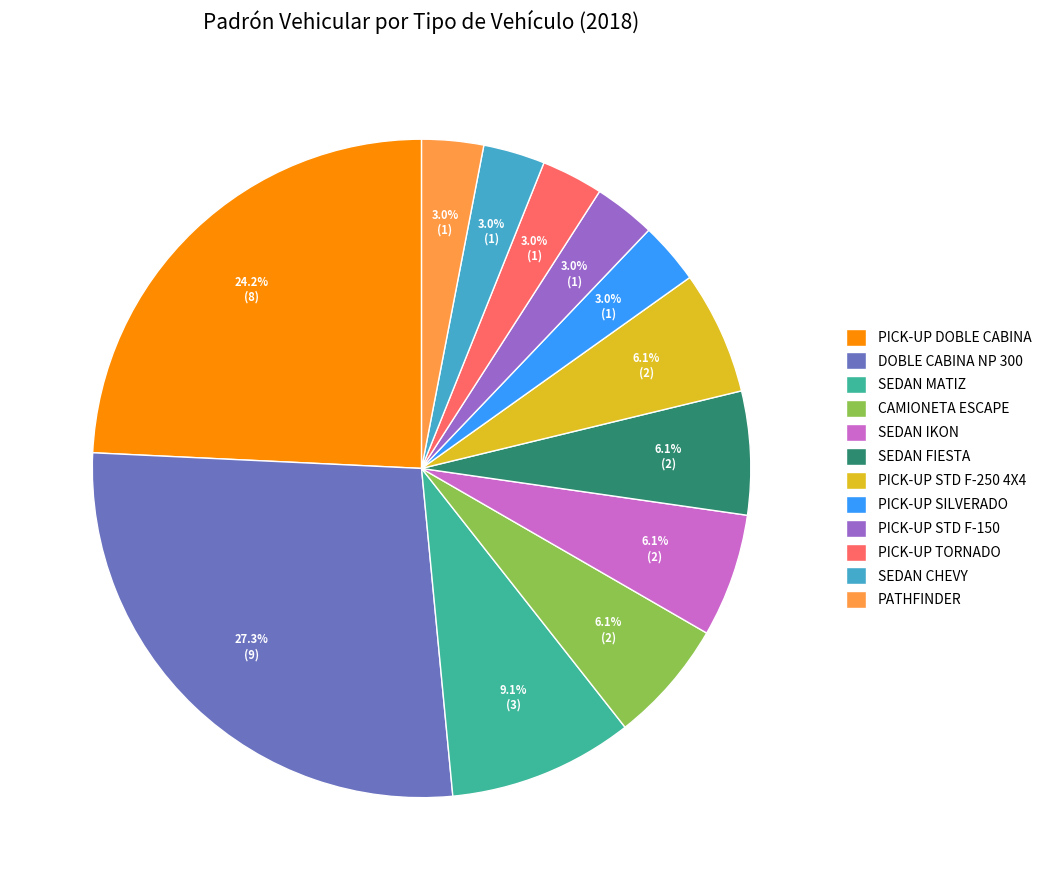

What percentage do DOBLE CABINA NP 300 and PICK-UP SILVERADO together represent?

30.3%